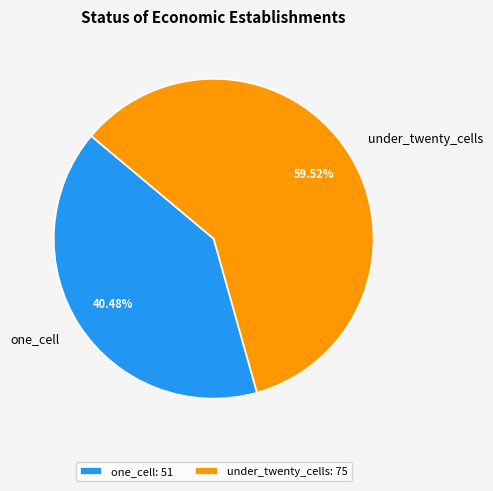

What is the largest slice in the pie chart?

under_twenty_cells: 75